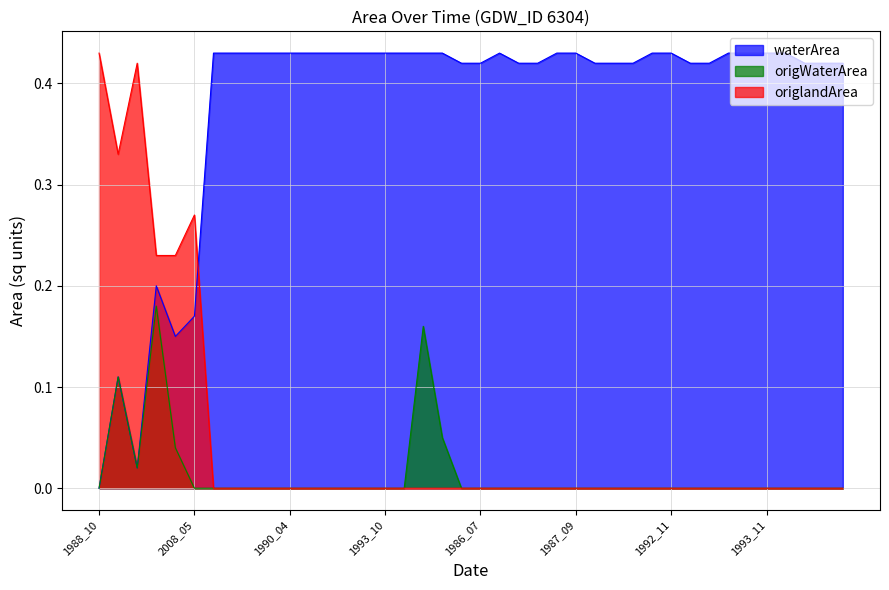

True or false: waterArea has a value of 0.4 at 1992_10.

True